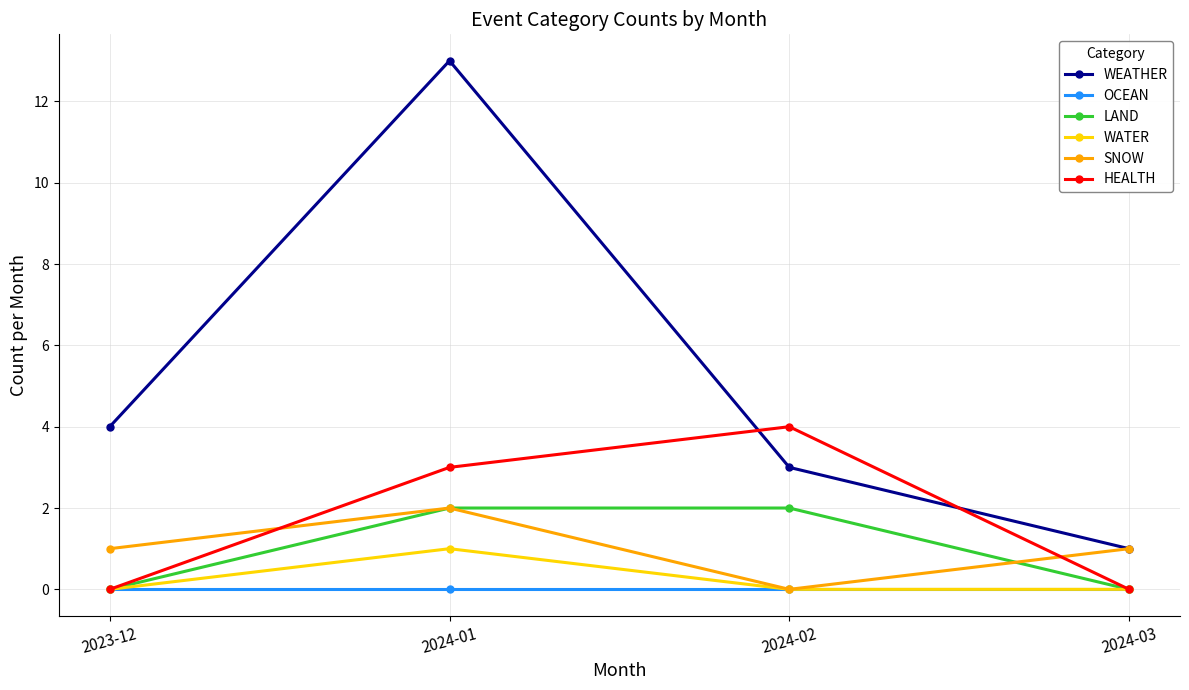

What is the label of the 2nd point from the right?

2024-02